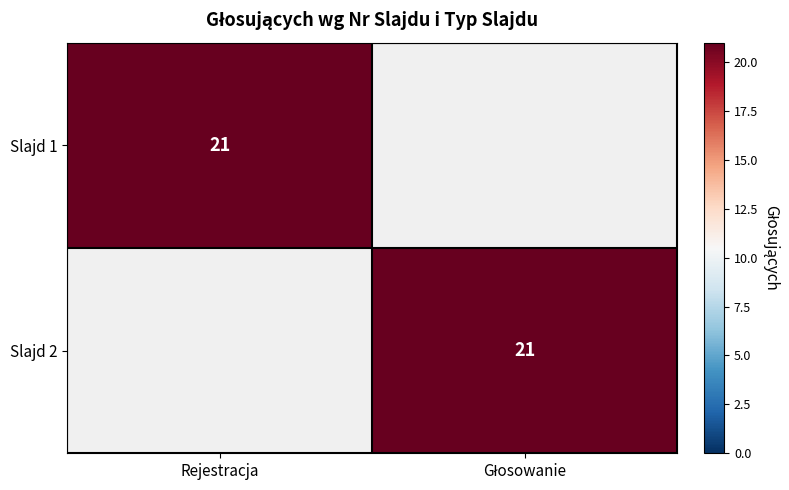

Is it true that Slajd 1 equals 33 at Rejestracja?

False